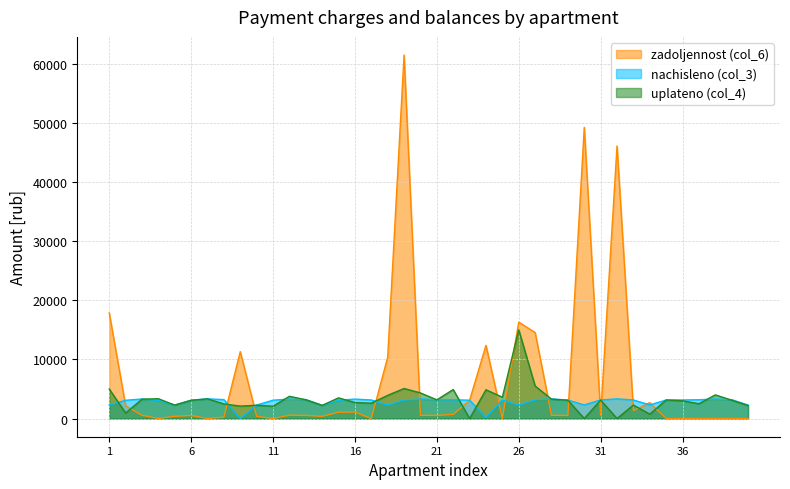

Which series has the largest total across all categories?

zadoljennost (col_6)